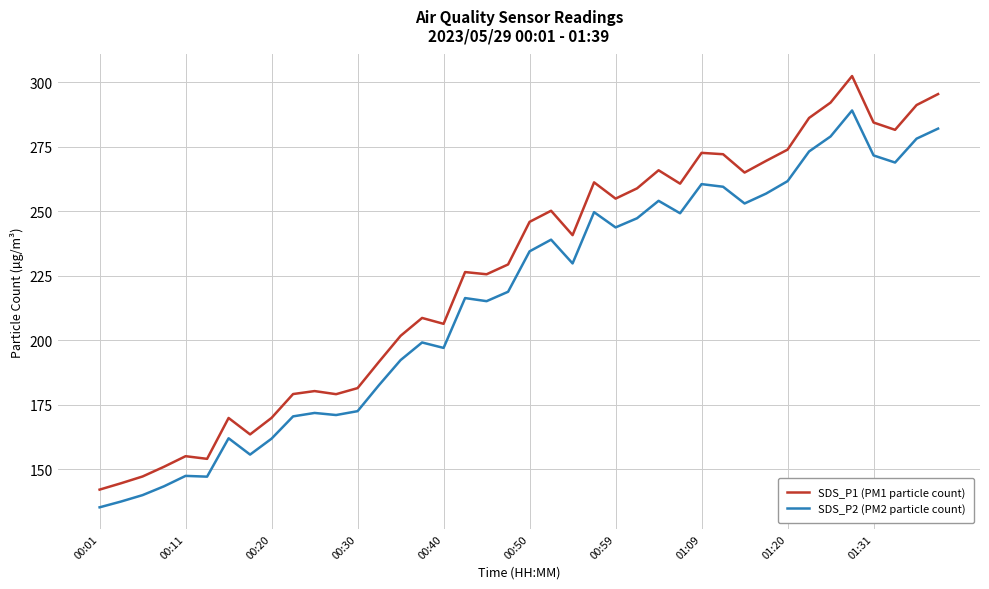

What is the difference between the maximum and minimum values in the SDS_P1 (PM1 particle count) series?

160.2